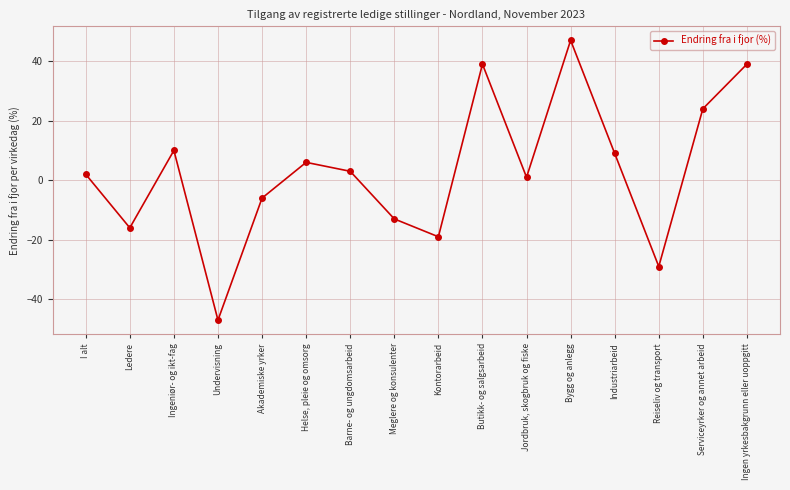

Which label corresponds to the largest value in the chart?

Bygg og anlegg